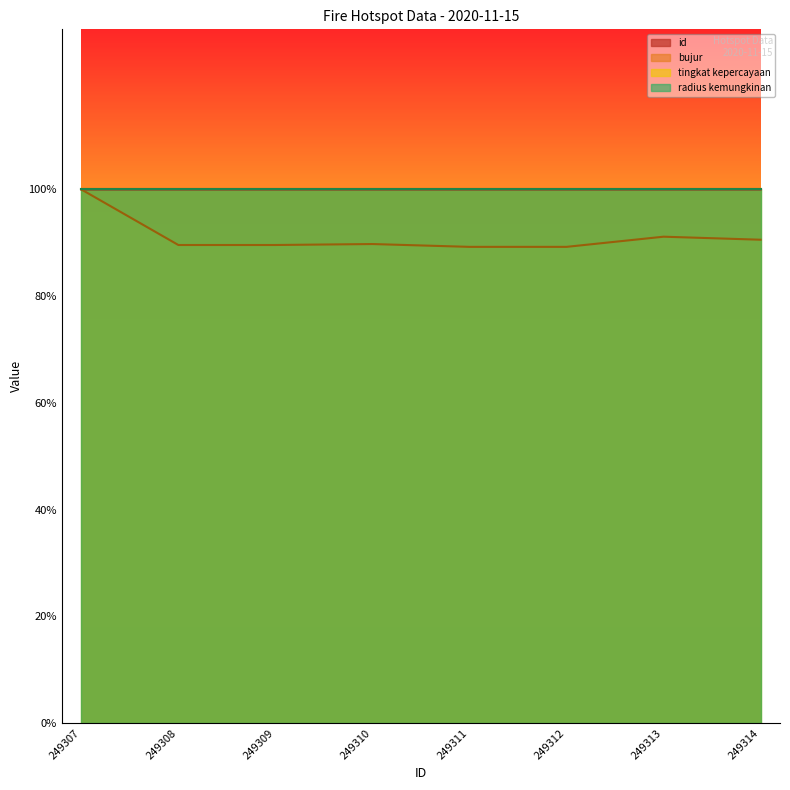

Does the chart display data point markers on the line(s)?

No